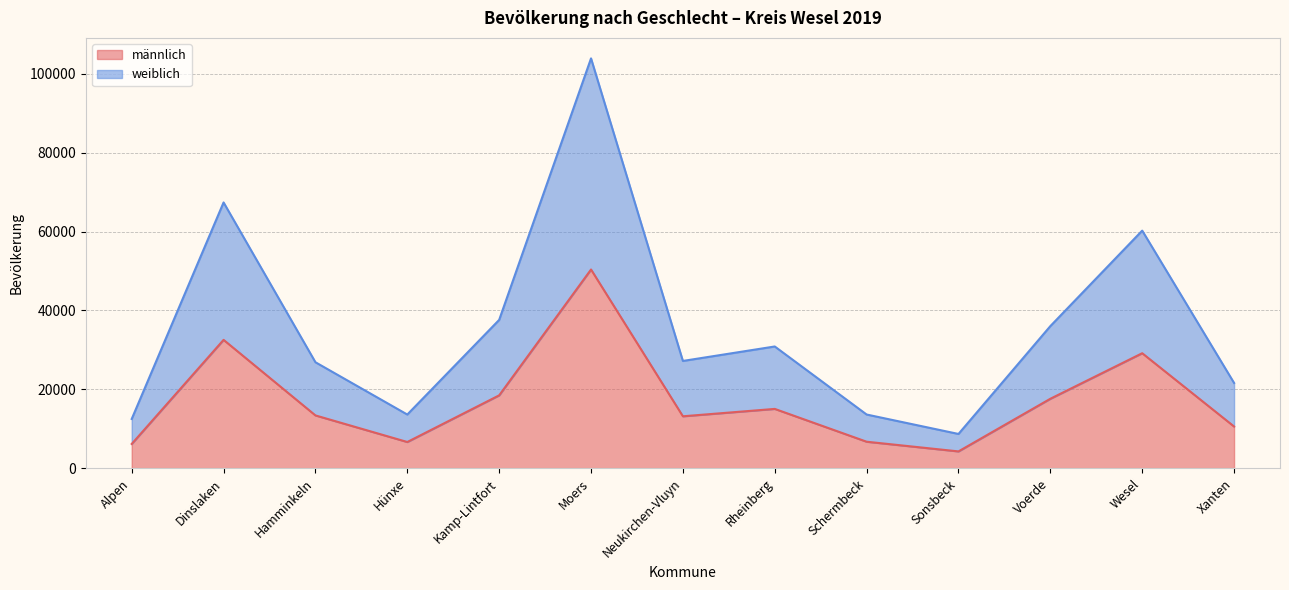

Between Kamp-Lintfort and Neukirchen-Vluyn, which series saw the biggest shift?

weiblich